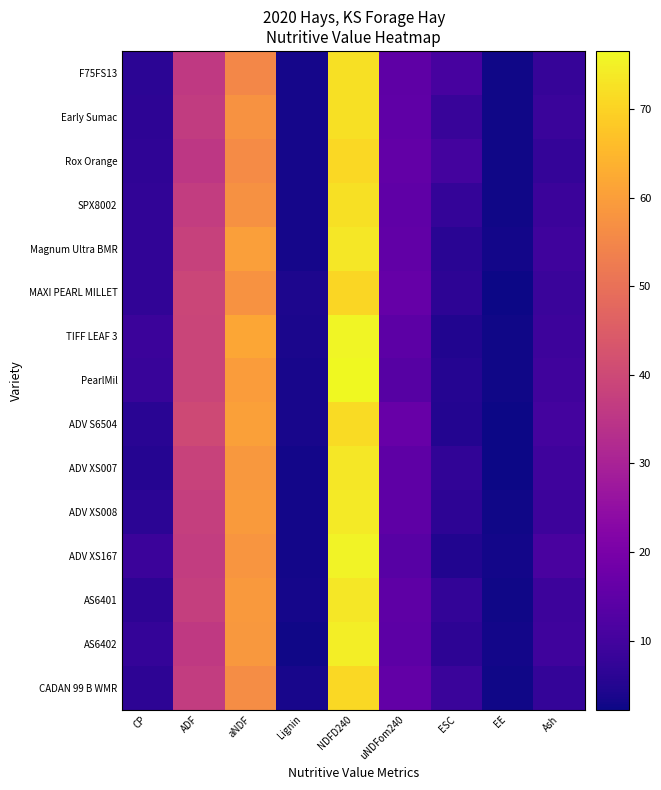

Reading right to left, extract all data points from this chart.

F75FS13: Ash=7.8	EE=2.6	ESC=10.8	uNDFom240=14.7	NDFD240=72.3	Lignin=3.2	aNDF=55.2	ADF=36.0	CP=6.2
Early Sumac: Ash=8.4	EE=2.6	ESC=8.2	uNDFom240=15.2	NDFD240=72.4	Lignin=3.3	aNDF=57.5	ADF=36.6	CP=6.5
Rox Orange: Ash=7.6	EE=2.5	ESC=10.2	uNDFom240=15.6	NDFD240=70.8	Lignin=3.2	aNDF=56.1	ADF=35.4	CP=6.7
SPX8002: Ash=8.6	EE=2.7	ESC=7.5	uNDFom240=15.2	NDFD240=72.4	Lignin=3.2	aNDF=57.2	ADF=36.9	CP=7.0
Magnum Ultra BMR: Ash=9.3	EE=2.8	ESC=5.8	uNDFom240=15.5	NDFD240=73.4	Lignin=3.1	aNDF=60.3	ADF=38.0	CP=7.1
MAXI PEARL MILLET: Ash=8.6	EE=2.2	ESC=6.5	uNDFom240=16.2	NDFD240=70.7	Lignin=4.1	aNDF=57.5	ADF=39.3	CP=7.0
TIFF LEAF 3: Ash=9.0	EE=2.6	ESC=4.8	uNDFom240=14.5	NDFD240=75.8	Lignin=3.7	aNDF=61.5	ADF=38.9	CP=8.7
PearlMil: Ash=9.7	EE=2.7	ESC=5.2	uNDFom240=13.5	NDFD240=76.6	Lignin=3.7	aNDF=59.7	ADF=39.1	CP=8.3
ADV S6504: Ash=10.3	EE=2.5	ESC=5.0	uNDFom240=16.7	NDFD240=71.4	Lignin=3.5	aNDF=60.5	ADF=40.1	CP=6.0
ADV XS007: Ash=9.3	EE=2.4	ESC=7.1	uNDFom240=14.9	NDFD240=73.6	Lignin=3.1	aNDF=58.5	ADF=38.5	CP=5.1
ADV XS008: Ash=9.1	EE=2.6	ESC=6.3	uNDFom240=14.9	NDFD240=74.0	Lignin=2.8	aNDF=59.3	ADF=37.6	CP=6.2
ADV XS167: Ash=11.1	EE=3.0	ESC=4.6	uNDFom240=13.7	NDFD240=75.6	Lignin=2.9	aNDF=58.0	ADF=36.9	CP=8.7
AS6401: Ash=9.1	EE=2.6	ESC=7.4	uNDFom240=15.0	NDFD240=73.4	Lignin=3.2	aNDF=58.8	ADF=37.4	CP=6.5
AS6402: Ash=9.3	EE=2.8	ESC=6.5	uNDFom240=14.4	NDFD240=74.6	Lignin=2.8	aNDF=58.7	ADF=36.1	CP=7.5
CADAN 99 B WMR: Ash=7.7	EE=2.6	ESC=8.5	uNDFom240=15.7	NDFD240=70.8	Lignin=3.6	aNDF=56.3	ADF=36.9	CP=6.3